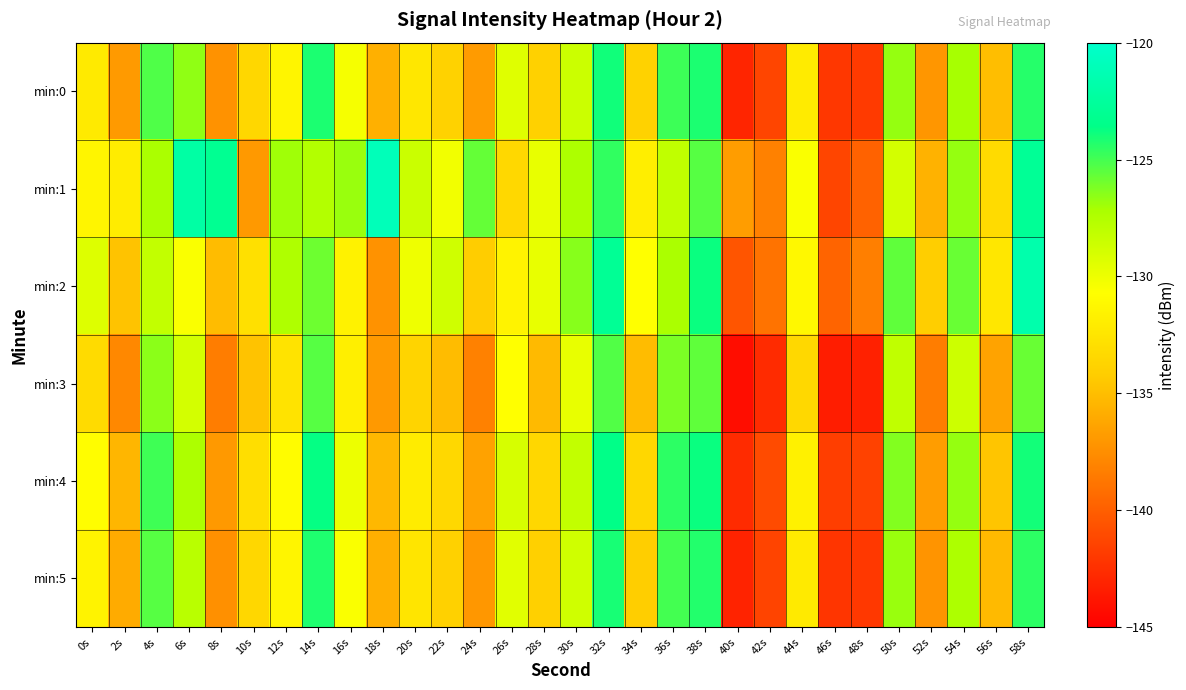

Reading left to right, transcribe all the data shown in this chart.

min:0: 0s=-132.1	2s=-136.9	4s=-125.3	6s=-126.6	8s=-137.3	10s=-133.5	12s=-131.4	14s=-124.2	16s=-130.4	18s=-135.7	20s=-132.3	22s=-133.8	24s=-136.8	26s=-129.4	28s=-133.9	30s=-128.6	32s=-124.0	34s=-133.8	36s=-124.8	38s=-124.2	40s=-143.0	42s=-141.3	44s=-132.1	46s=-142.1	48s=-141.9	50s=-126.7	52s=-137.1	54s=-127.1	56s=-135.0	58s=-124.4
min:1: 0s=-131.4	2s=-132.0	4s=-127.2	6s=-122.1	8s=-123.0	10s=-136.9	12s=-126.9	14s=-127.5	16s=-126.8	18s=-121.0	20s=-128.5	22s=-130.2	24s=-125.7	26s=-133.4	28s=-129.8	30s=-127.3	32s=-124.6	34s=-131.9	36s=-128.1	38s=-125.4	40s=-136.7	42s=-138.2	44s=-130.5	46s=-141.3	48s=-139.8	50s=-128.9	52s=-135.6	54s=-126.7	56s=-133.2	58s=-122.8
min:2: 0s=-129.3	2s=-134.7	4s=-128.2	6s=-130.5	8s=-135.1	10s=-132.8	12s=-127.4	14s=-125.9	16s=-131.6	18s=-137.3	20s=-130.1	22s=-128.7	24s=-134.2	26s=-131.5	28s=-129.8	30s=-126.4	32s=-122.9	34s=-130.7	36s=-127.2	38s=-123.8	40s=-140.5	42s=-138.9	44s=-131.2	46s=-139.7	48s=-138.3	50s=-125.6	52s=-134.1	54s=-125.8	56s=-132.4	58s=-121.7
min:3: 0s=-133.2	2s=-137.8	4s=-126.5	6s=-128.9	8s=-138.4	10s=-134.7	12s=-132.6	14s=-125.4	16s=-131.8	18s=-136.9	20s=-133.7	22s=-135.1	24s=-138.2	26s=-130.7	28s=-135.2	30s=-129.8	32s=-125.3	34s=-135.1	36s=-126.2	38s=-125.6	40s=-144.3	42s=-142.7	44s=-133.4	46s=-143.4	48s=-143.2	50s=-128.1	52s=-138.4	54s=-128.6	56s=-136.4	58s=-125.8
min:4: 0s=-130.8	2s=-135.4	4s=-124.9	6s=-127.3	8s=-136.9	10s=-133.0	12s=-130.9	14s=-123.7	16s=-130.0	18s=-135.3	20s=-132.0	22s=-133.4	24s=-136.5	26s=-129.0	28s=-133.5	30s=-128.2	32s=-123.6	34s=-133.5	36s=-124.5	38s=-123.8	40s=-142.7	42s=-141.0	44s=-131.7	46s=-141.7	48s=-141.5	50s=-126.3	52s=-136.7	54s=-126.7	56s=-134.6	58s=-124.0
min:5: 0s=-131.5	2s=-136.0	4s=-125.4	6s=-127.8	8s=-137.4	10s=-133.5	12s=-131.4	14s=-124.2	16s=-130.5	18s=-135.8	20s=-132.5	22s=-133.9	24s=-137.0	26s=-129.5	28s=-134.0	30s=-128.7	32s=-124.1	34s=-134.1	36s=-125.0	38s=-124.3	40s=-143.1	42s=-141.4	44s=-132.2	46s=-142.2	48s=-142.0	50s=-126.8	52s=-137.2	54s=-127.3	56s=-135.2	58s=-124.5